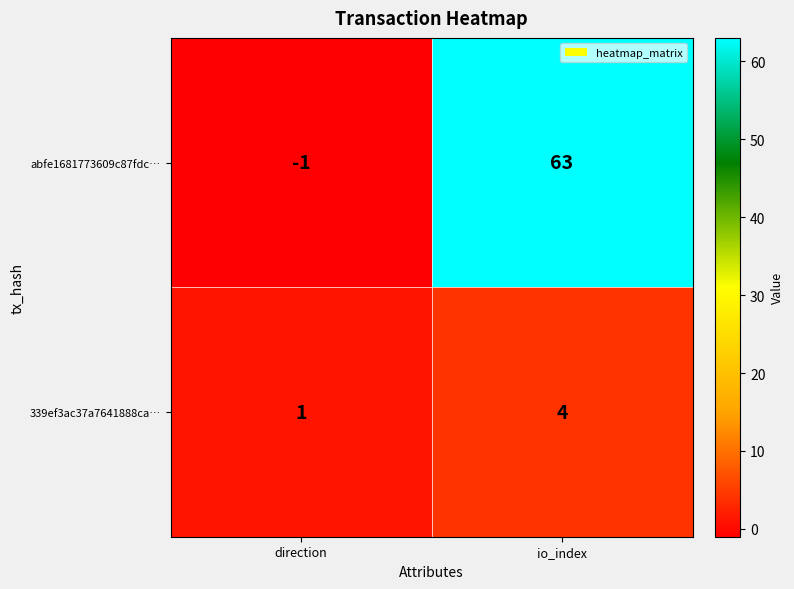

Between direction and io_index, which series saw the biggest shift?

abfe1681773609c87fdc…